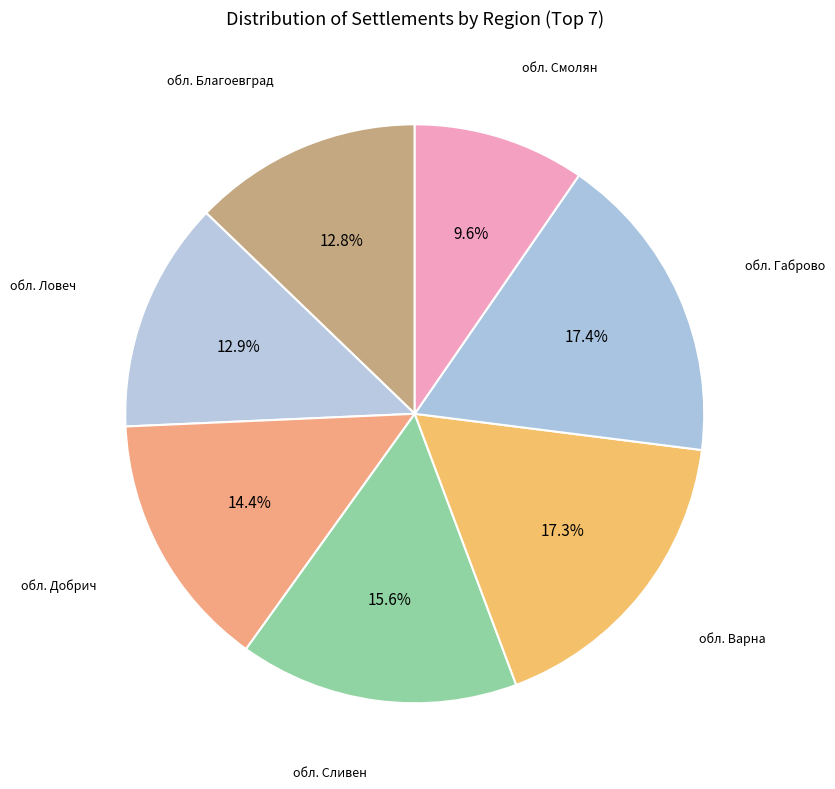

How many segments does this pie chart have?

7